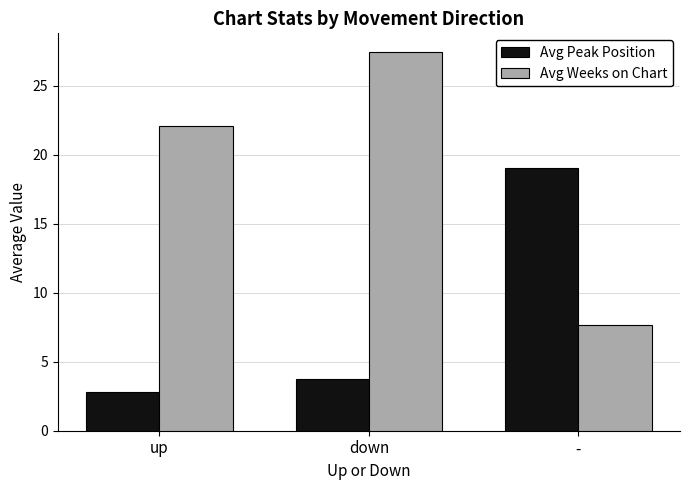

Reading left to right, list all the values displayed in this chart.

Avg Peak Position: 2.8	3.8	19.0
Avg Weeks on Chart: 22.1	27.4	7.7